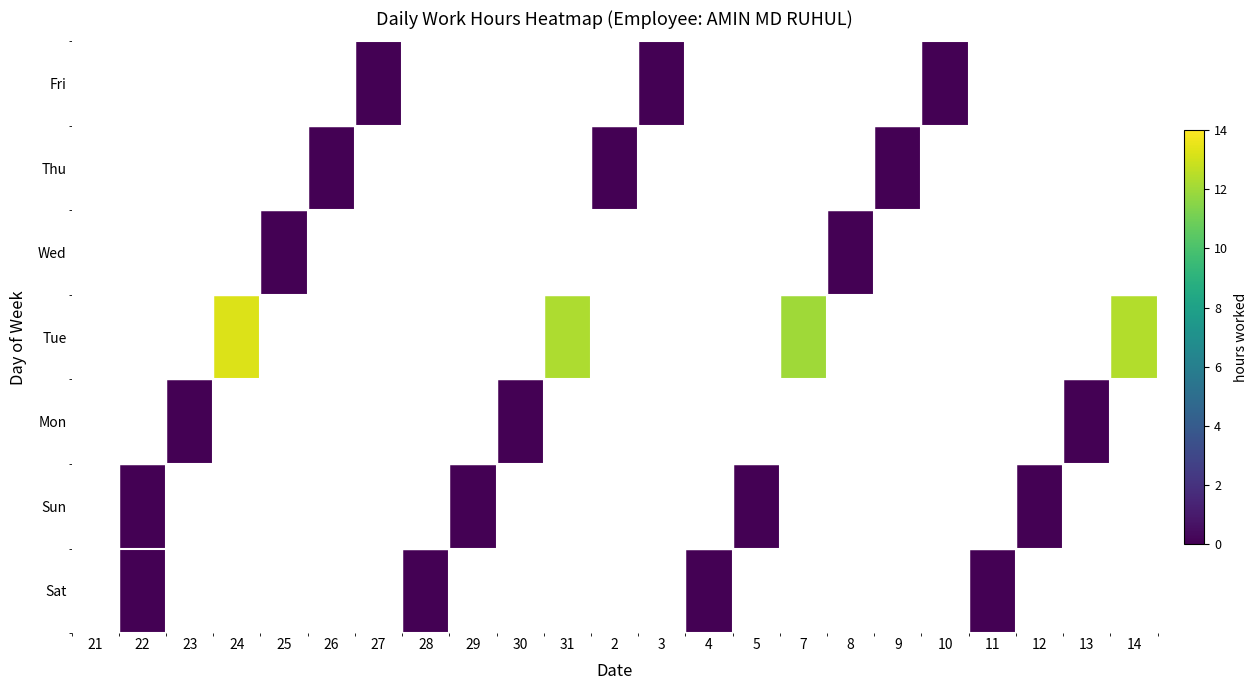

Which series changed the most between 22 and 29?

Fri